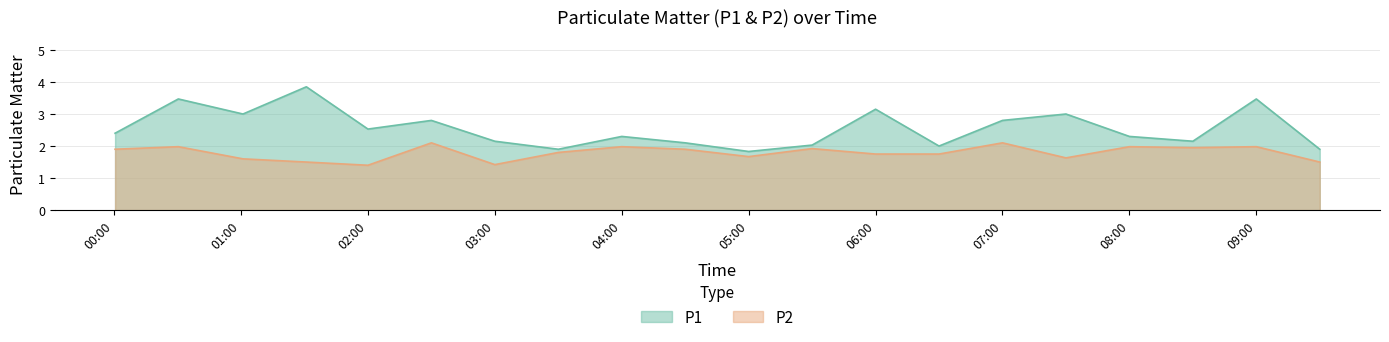

Read the P2 value at 01:30.

1.5